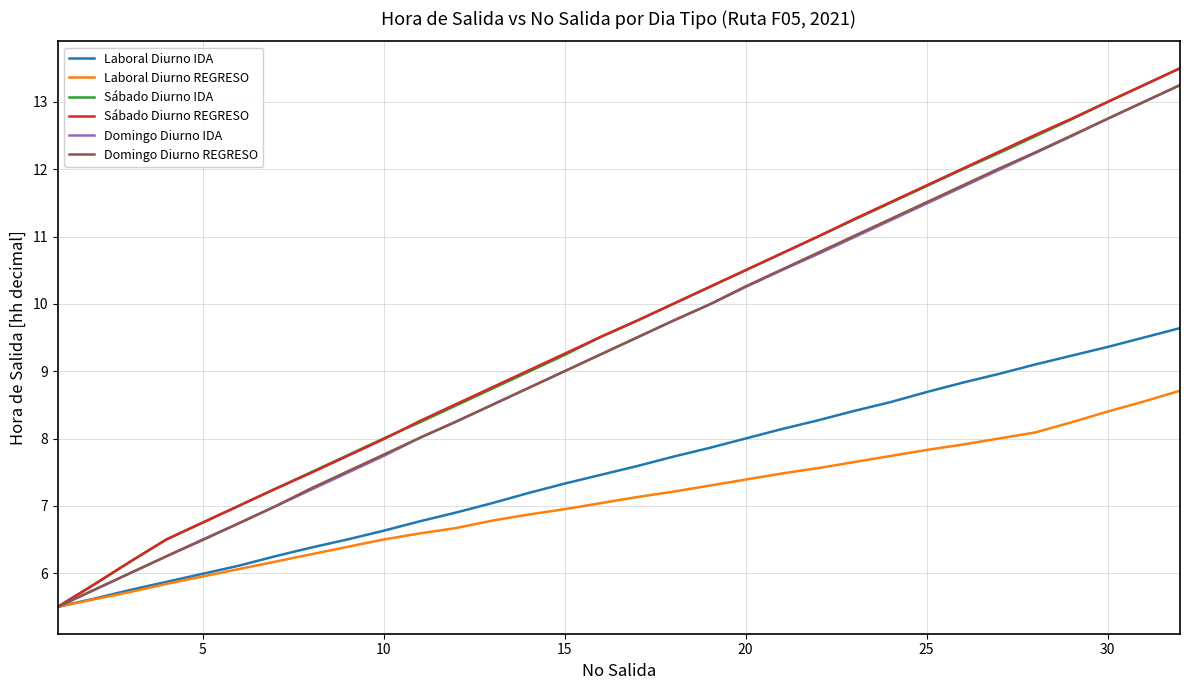

Does the chart have visible grid lines?

Yes